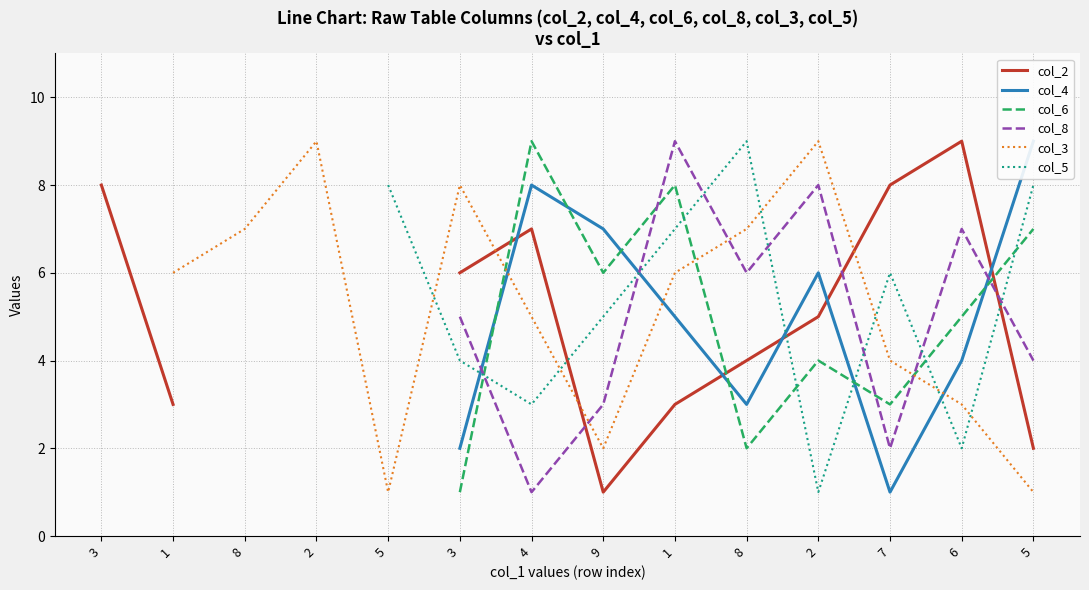

What are all the series names shown in the legend?

col_2, col_4, col_6, col_8, col_3, col_5